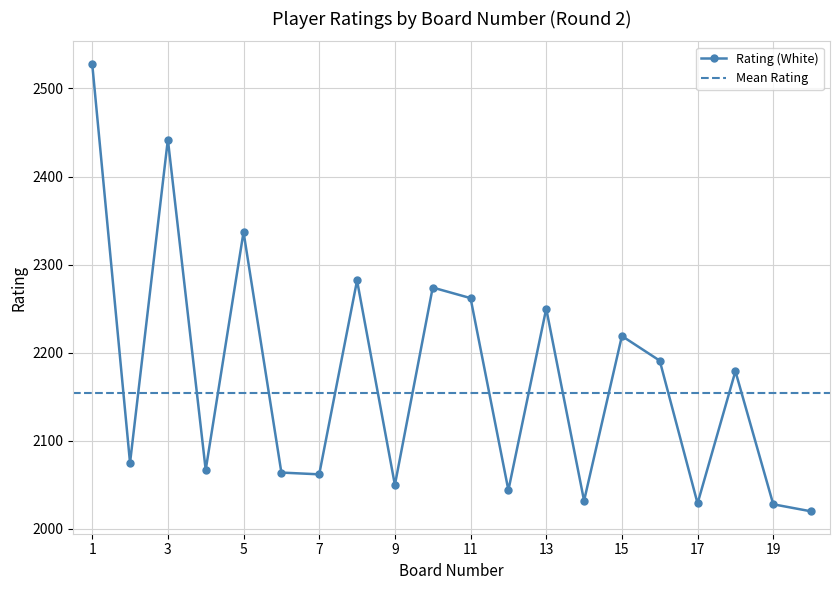

What is the greatest value displayed?

2528